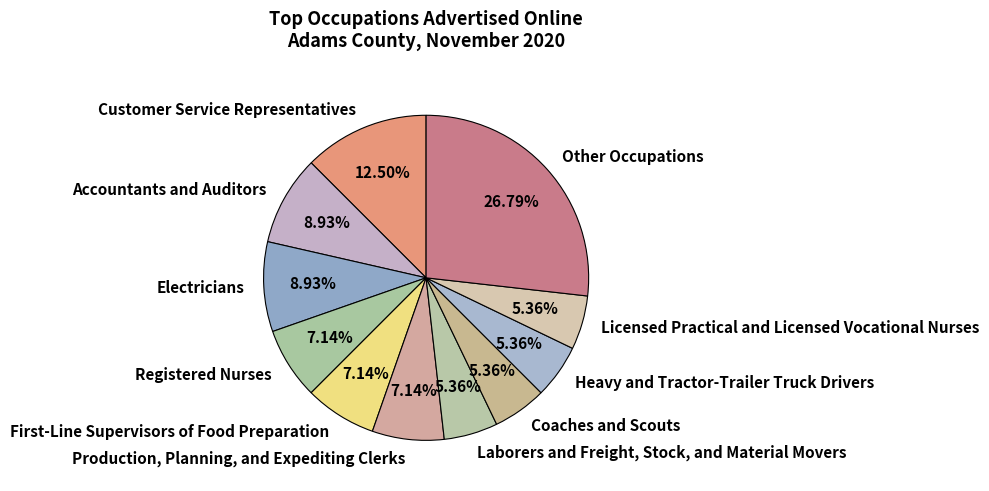

How many segments does this pie chart have?

11